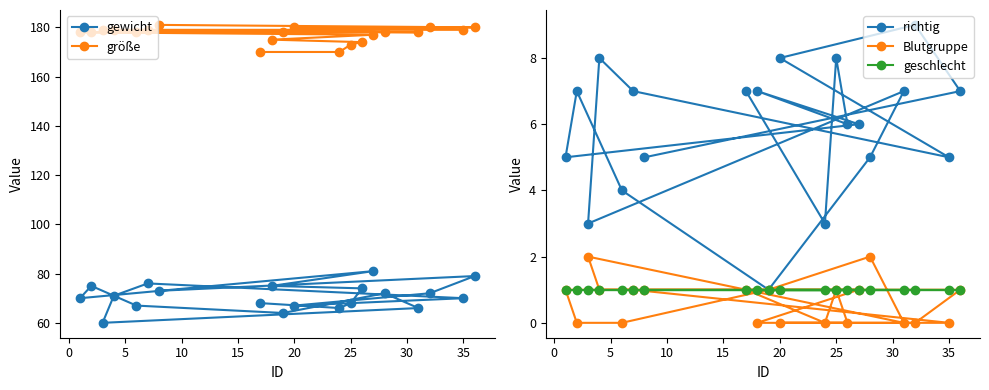

True or false: größe and richtig cross at least once.

False